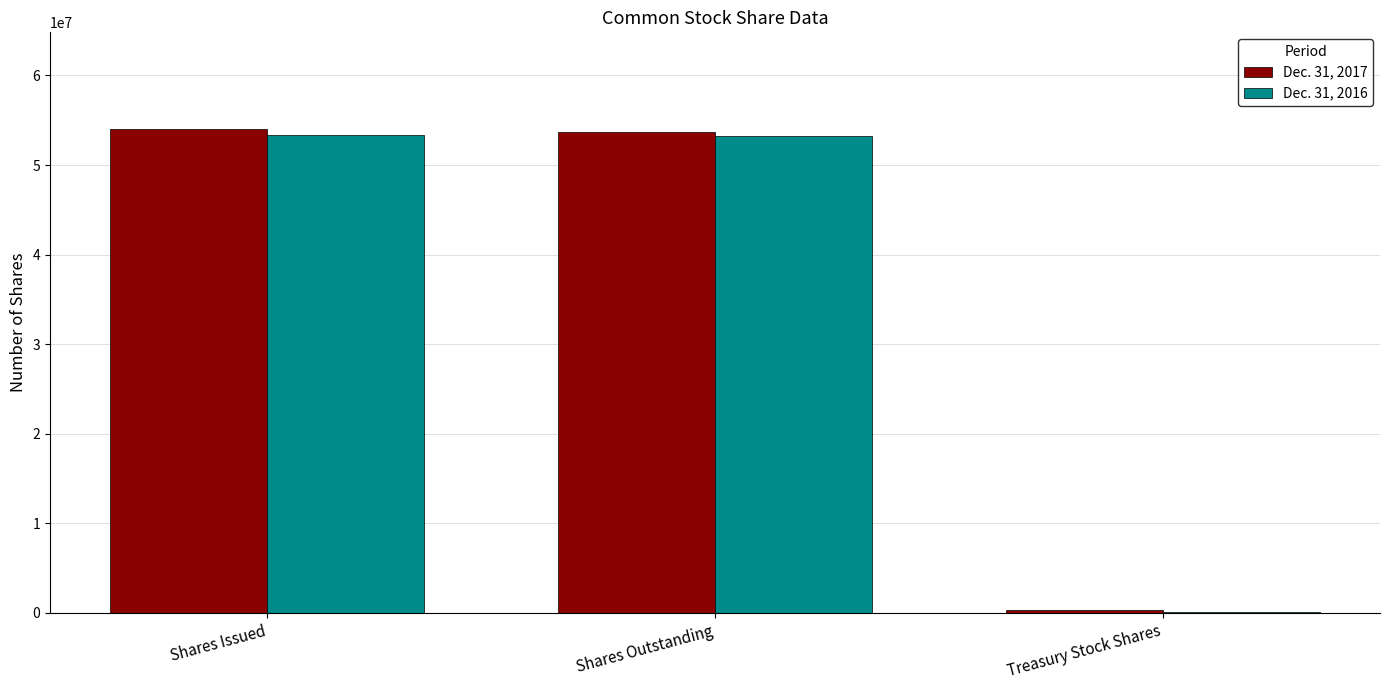

What is the greatest value displayed?

54007708